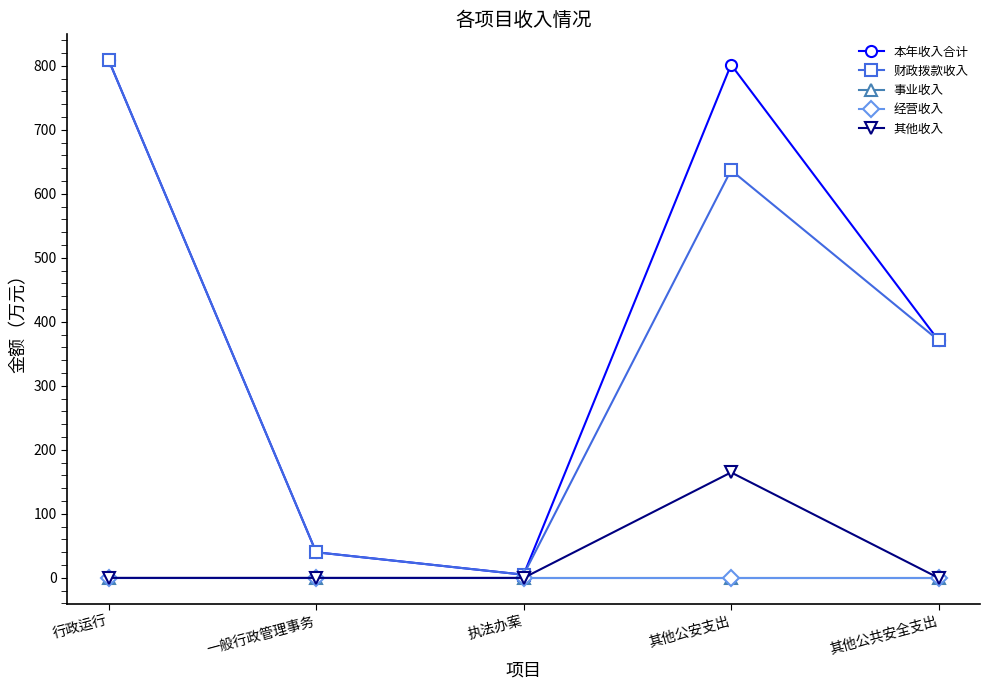

How many lines are shown in the chart?

5